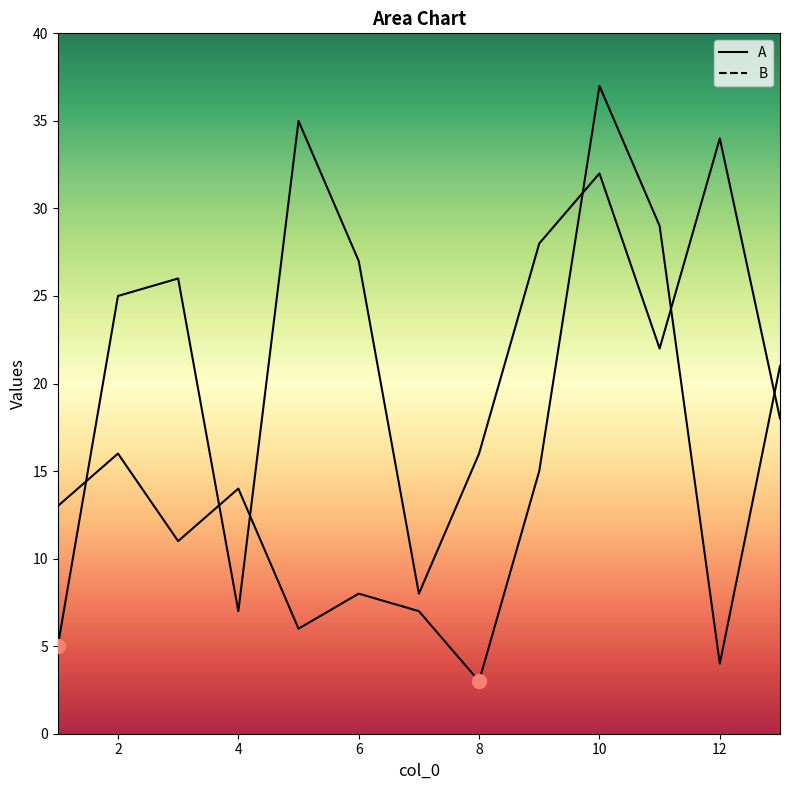

Which series has the largest total across all categories?

B